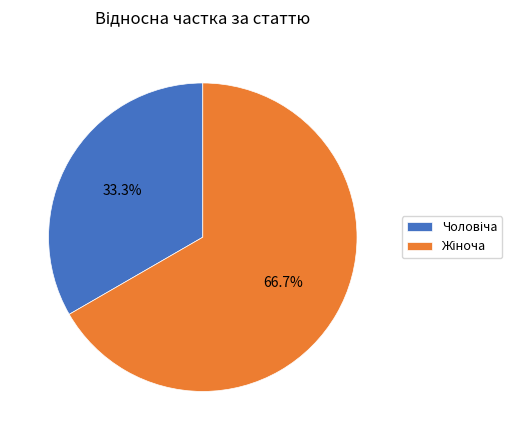

Is there any slice that represents more than half of the pie?

Yes